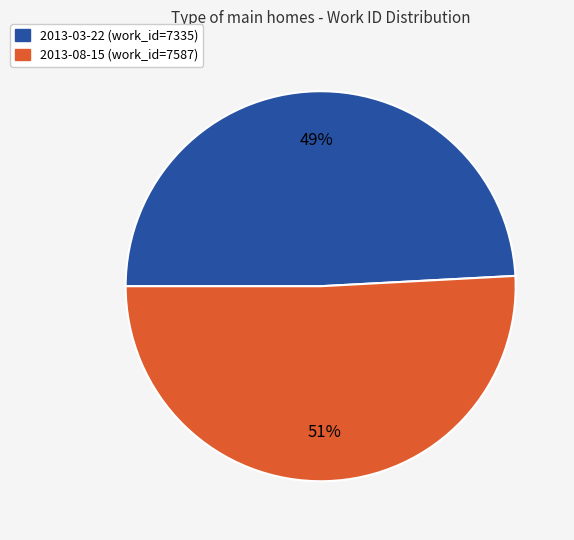

What is the majority slice?

2013-08-15 (work_id=7587)